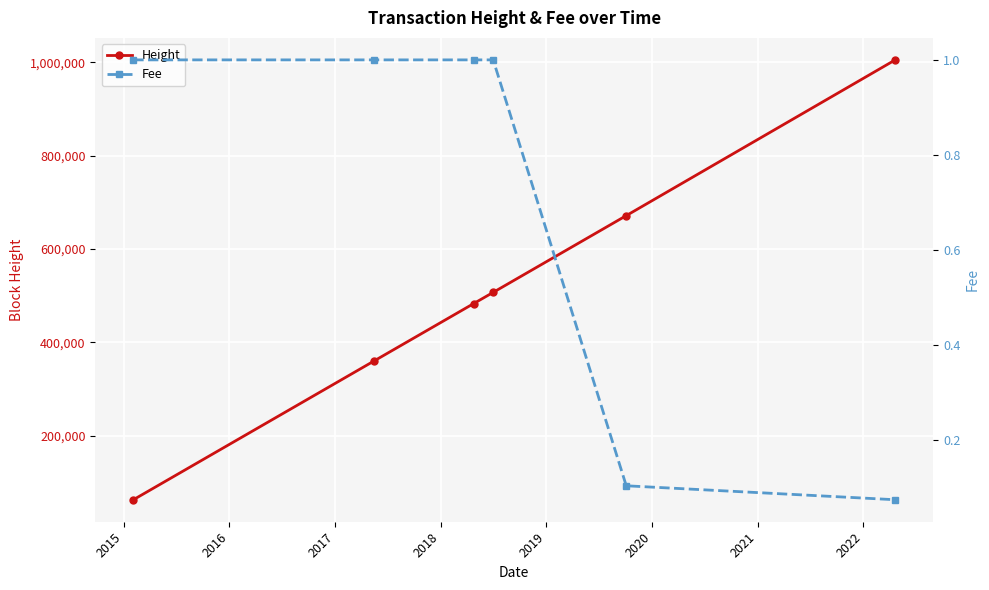

True or false: Fee and Height cross at least once.

False